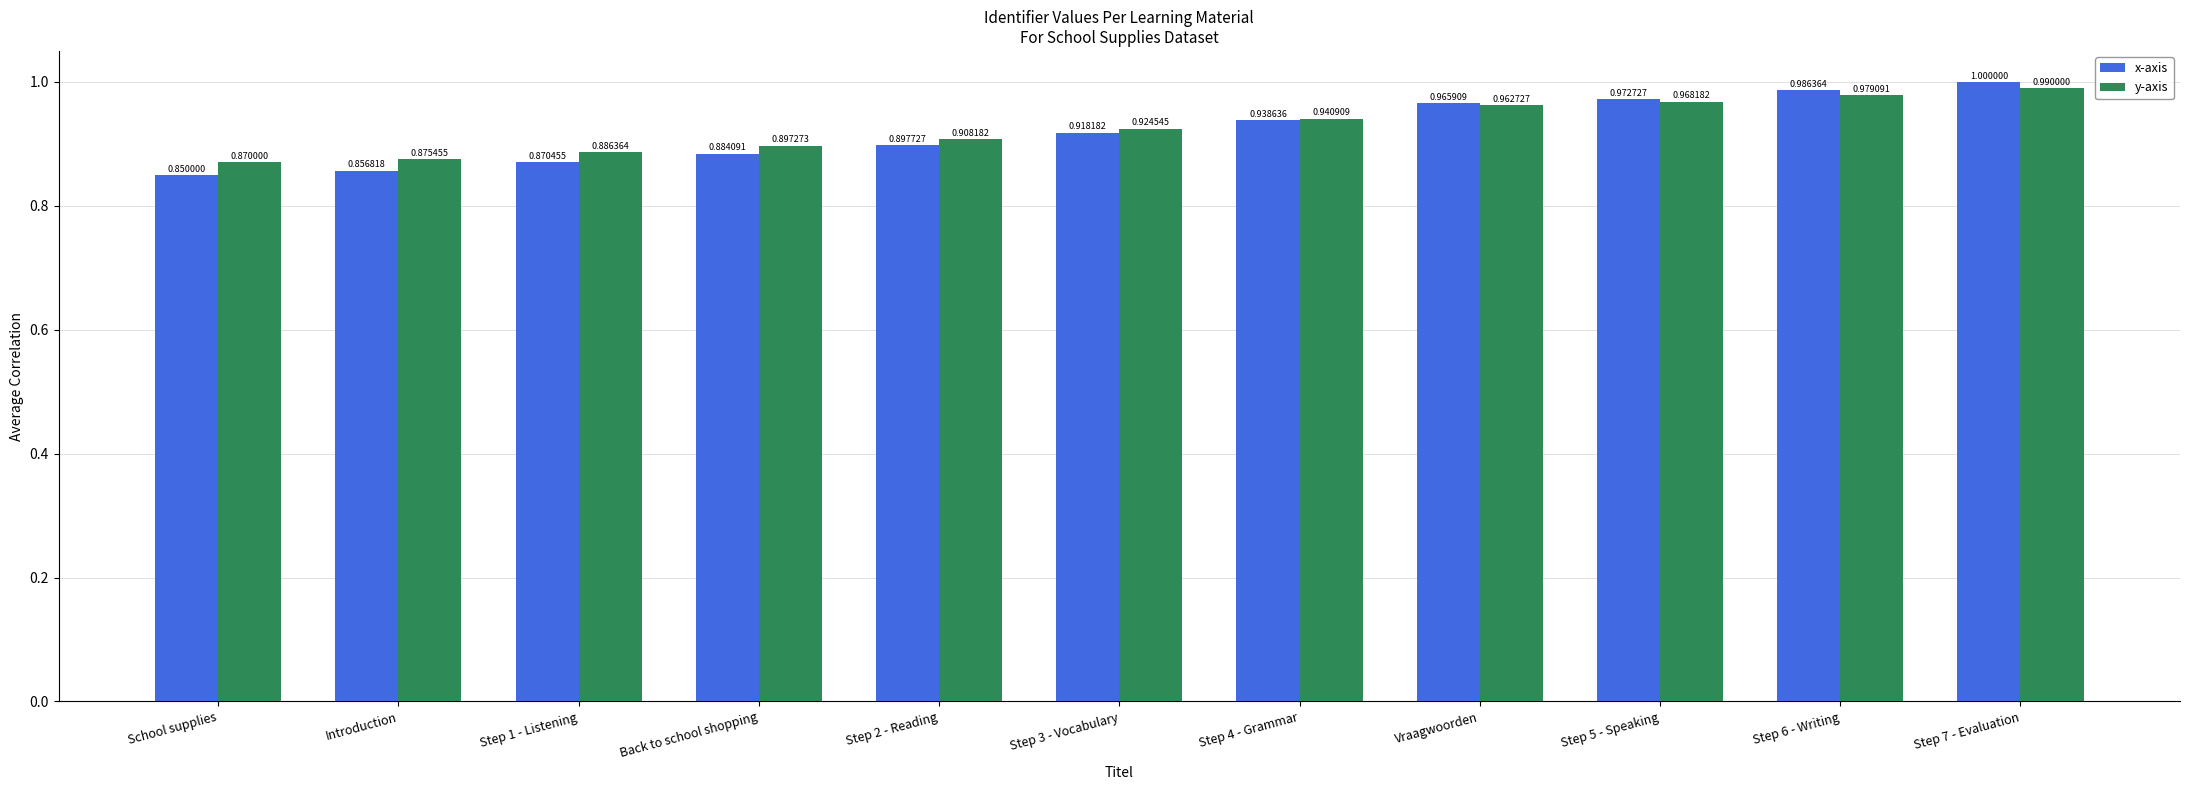

At which category does the chart reach its minimum across all series?

School supplies